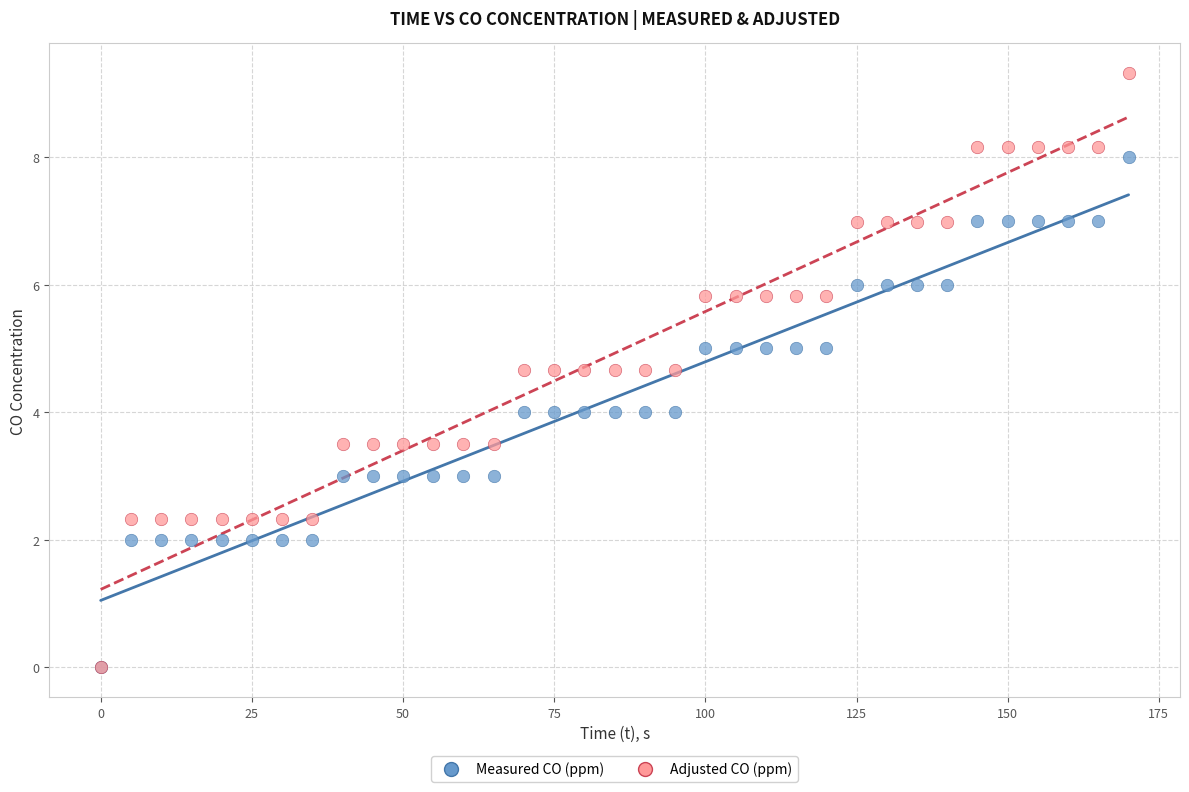

What are all the series names shown in the legend?

Measured CO (ppm), Adjusted CO (ppm)